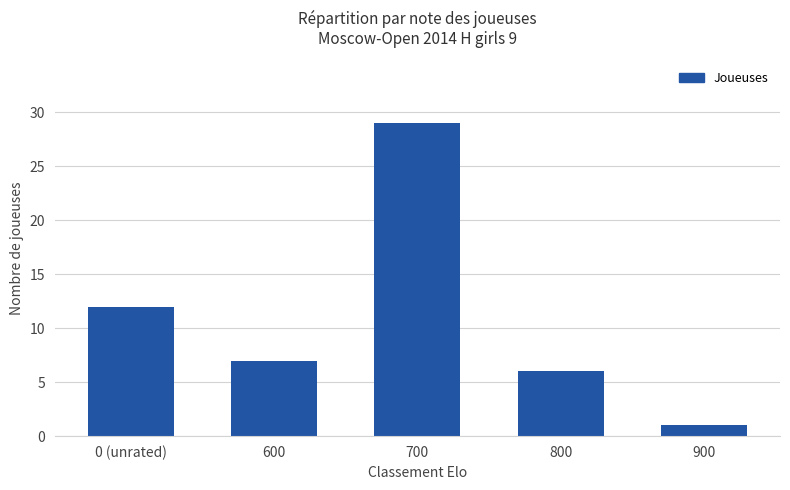

At which category does the chart reach its minimum across all series?

900